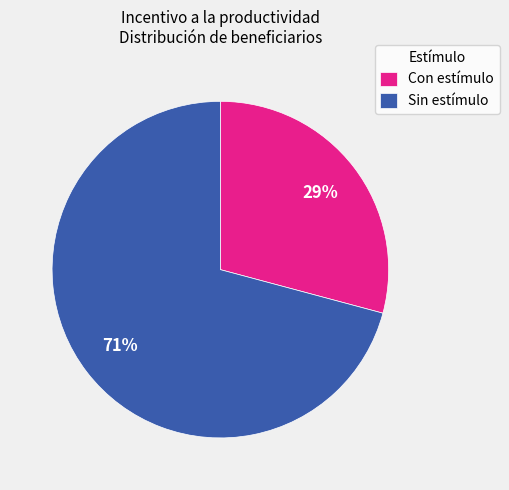

To the nearest percent, what is the difference between the largest and smallest slice percentages?

42%